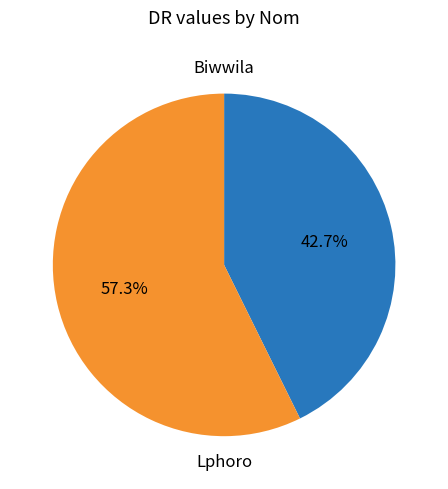

Does any single category account for the majority?

Yes